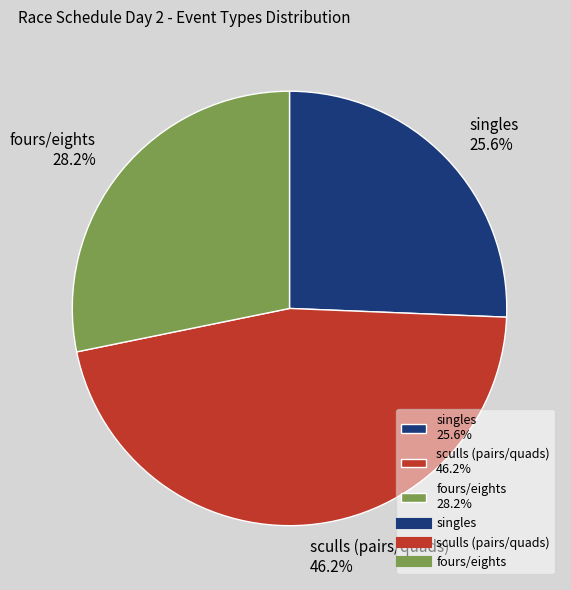

To the nearest percent, what is the difference between the largest and smallest slice percentages?

21%